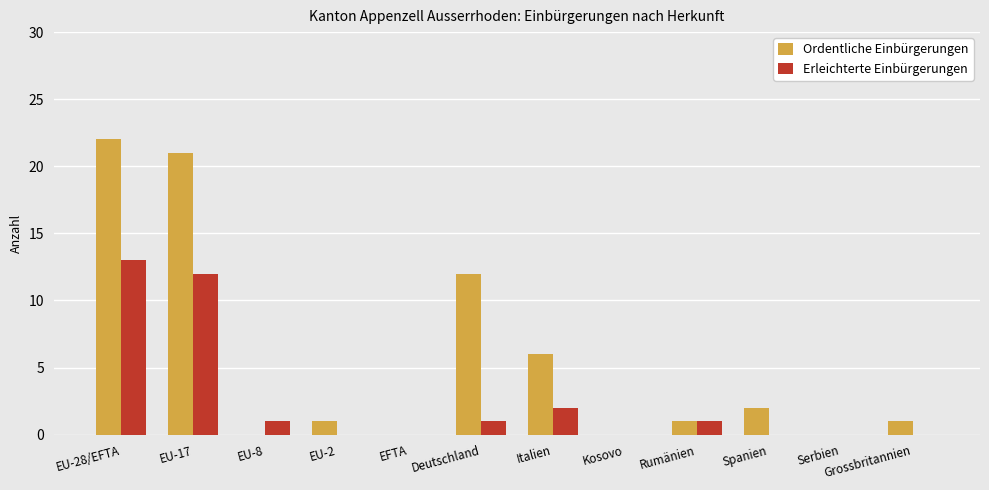

Which label corresponds to the largest value in the chart?

EU-28/EFTA